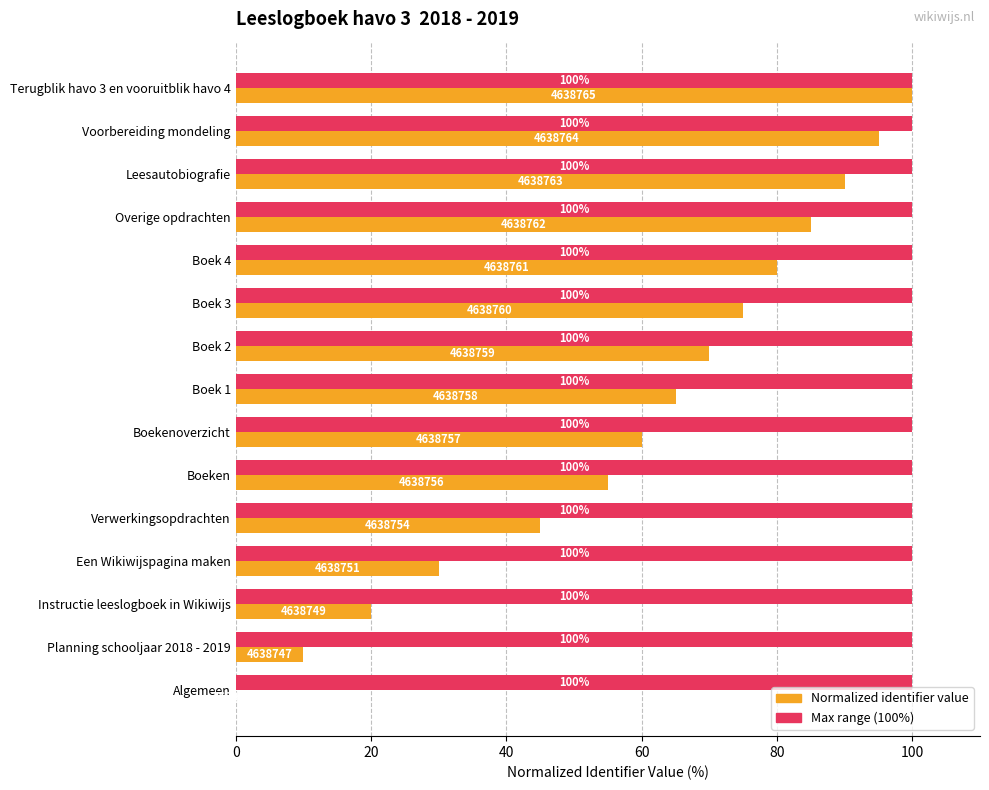

What is the total value across all series at Planning schooljaar 2018 - 2019?

110.0